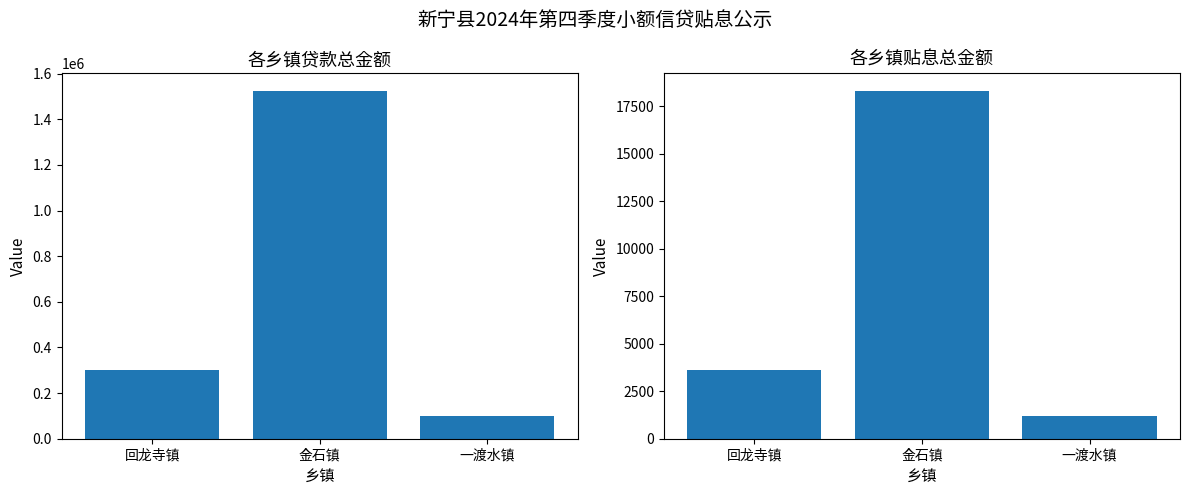

What is the maximum value for 贷款金额（元）?

1525000.0